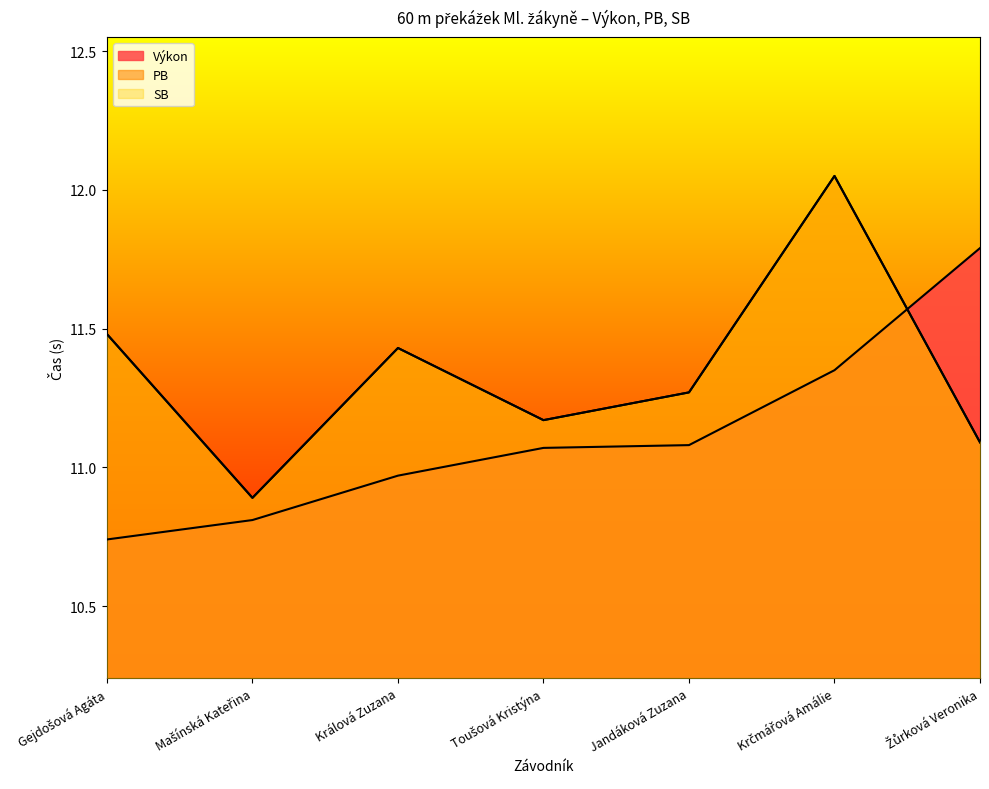

What is the greatest value displayed?

12.1